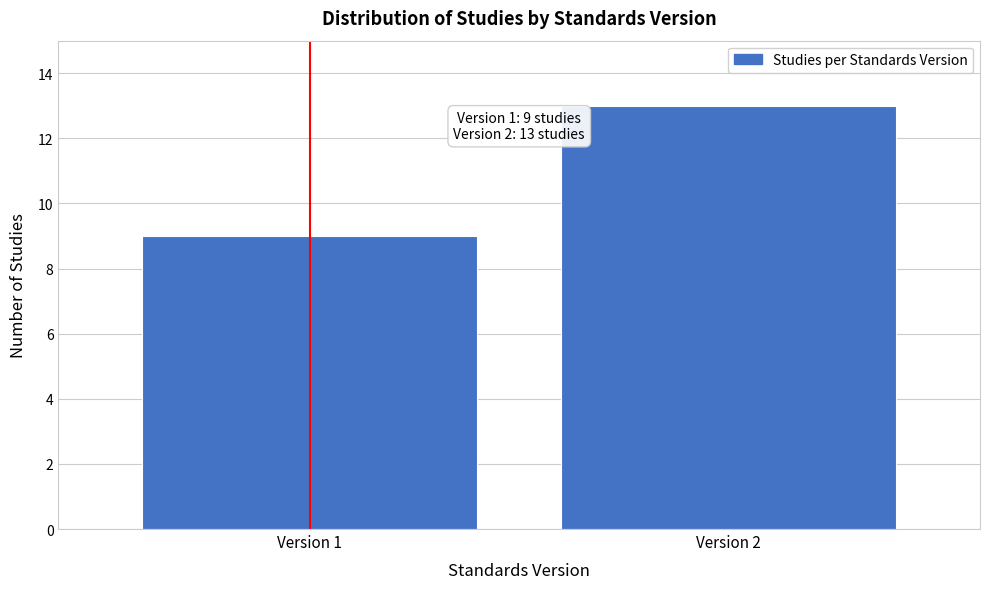

Reading left to right, transcribe all the data shown in this chart.

Version 1=9	Version 2=13